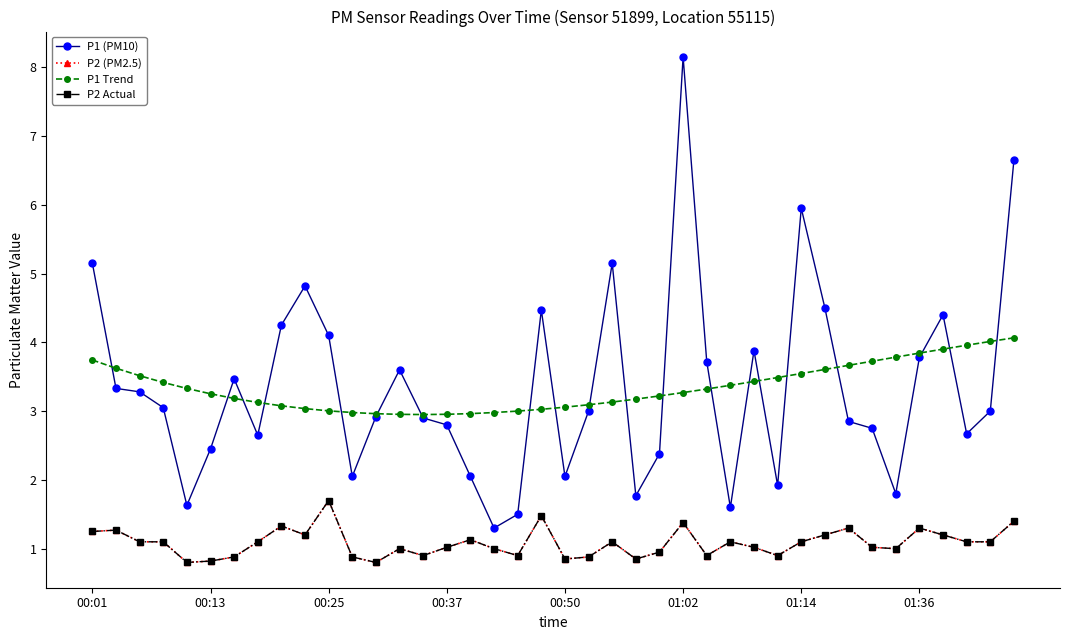

True or false: P2 (PM2.5) and P1 (PM10) cross at least once.

False